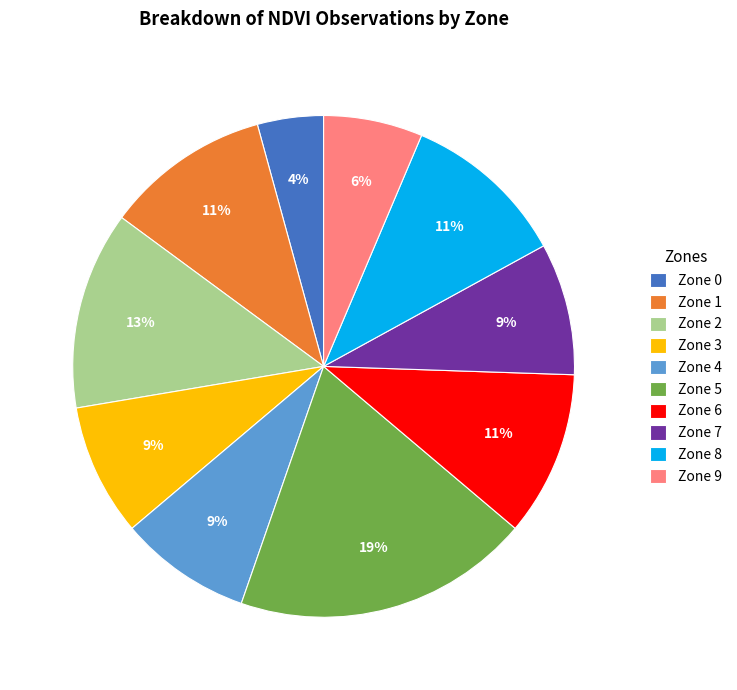

To the nearest percent, what portion does Zone 3 represent?

9%